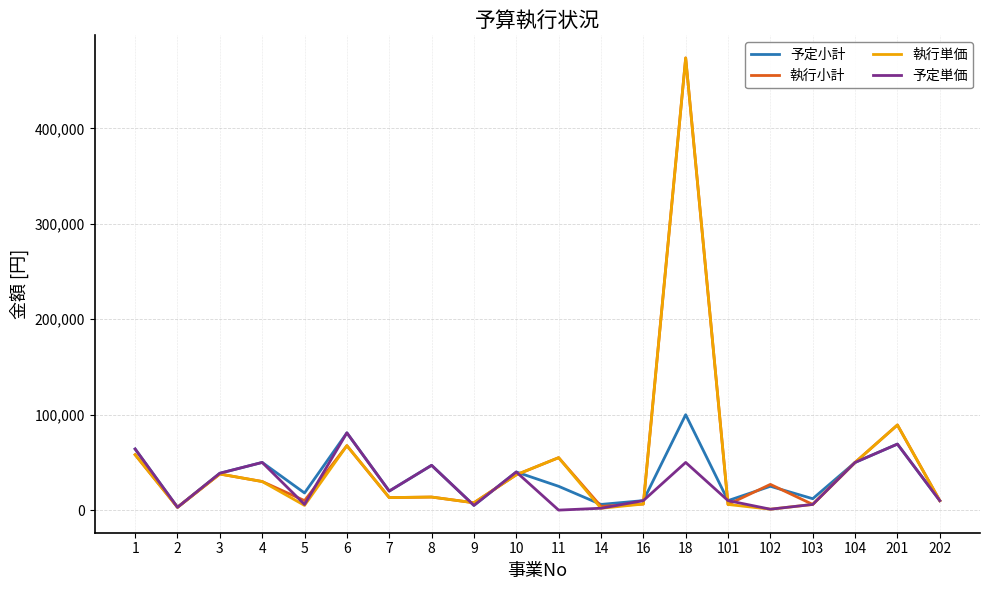

At which label does 予定単価 reach its peak?

6